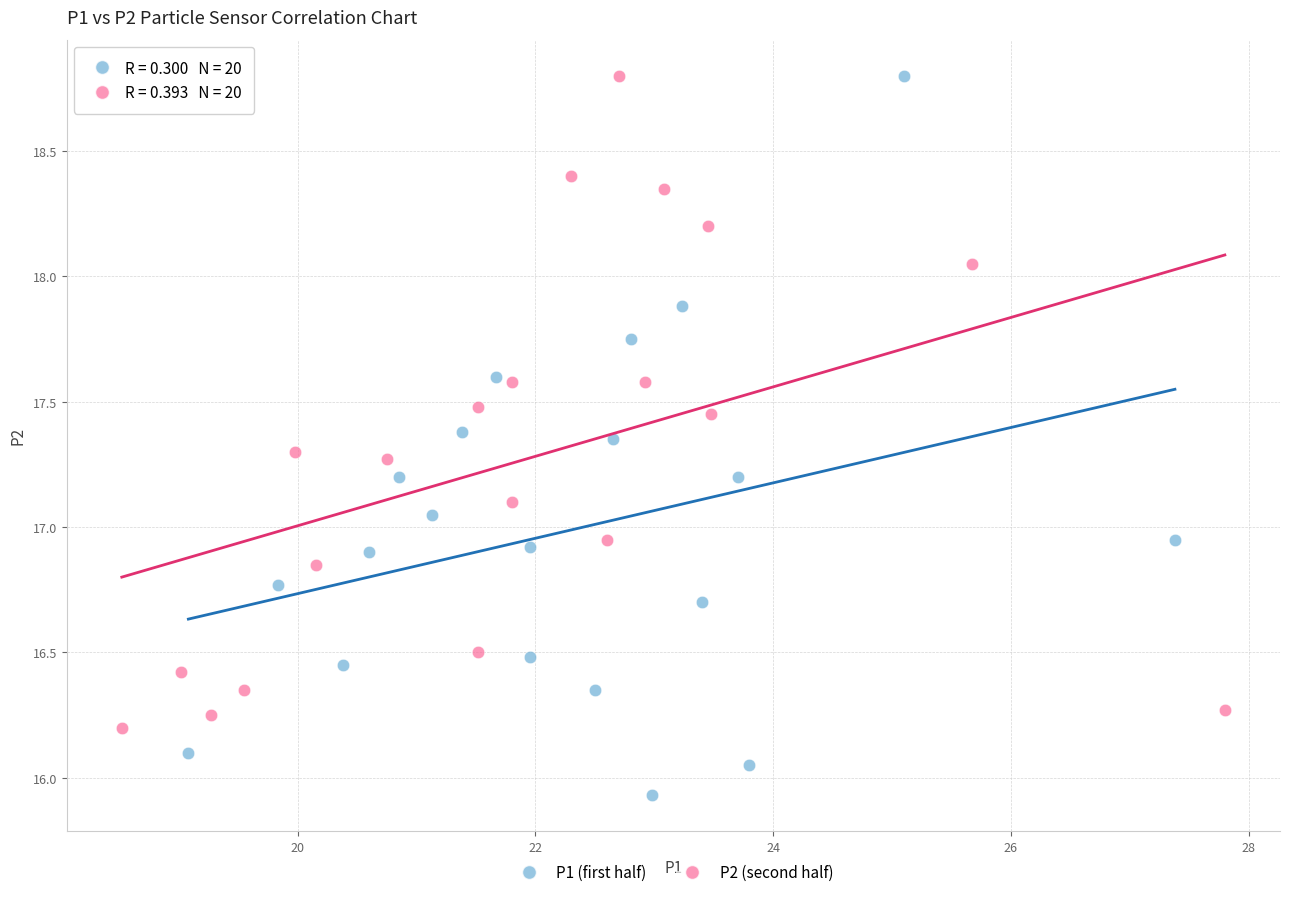

Which series reaches the minimum Y coordinate?

P1 (first half)